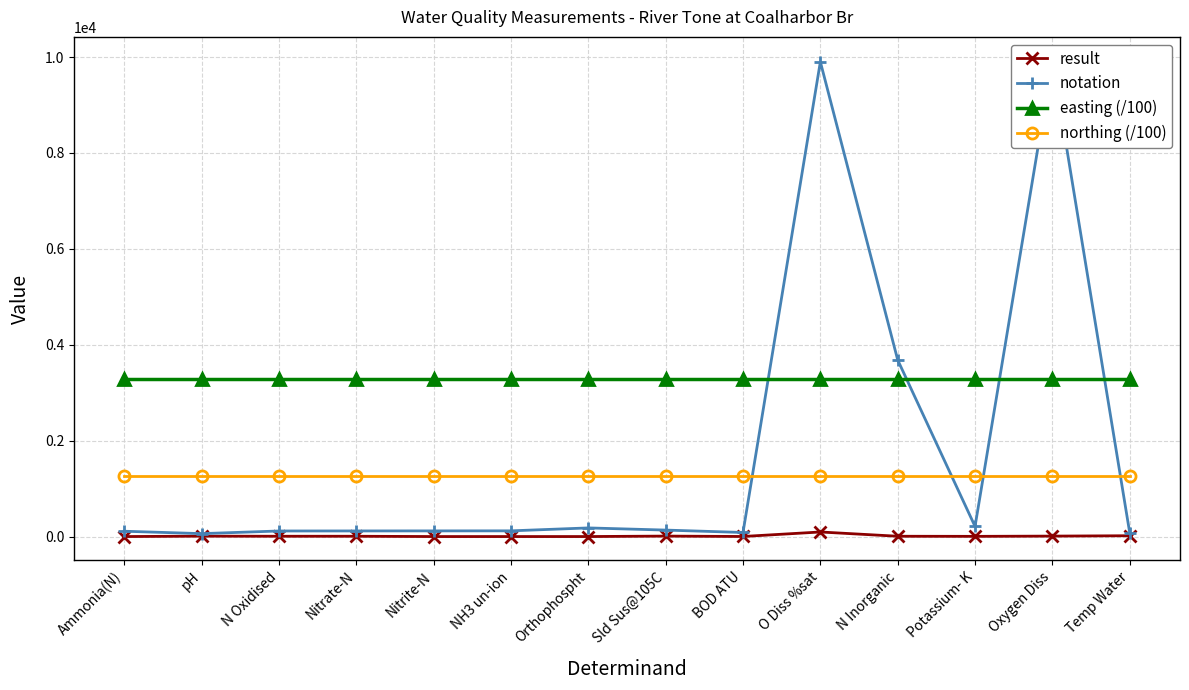

Which series ends up on top after the final intersection of northing (/100) and notation?

northing (/100)